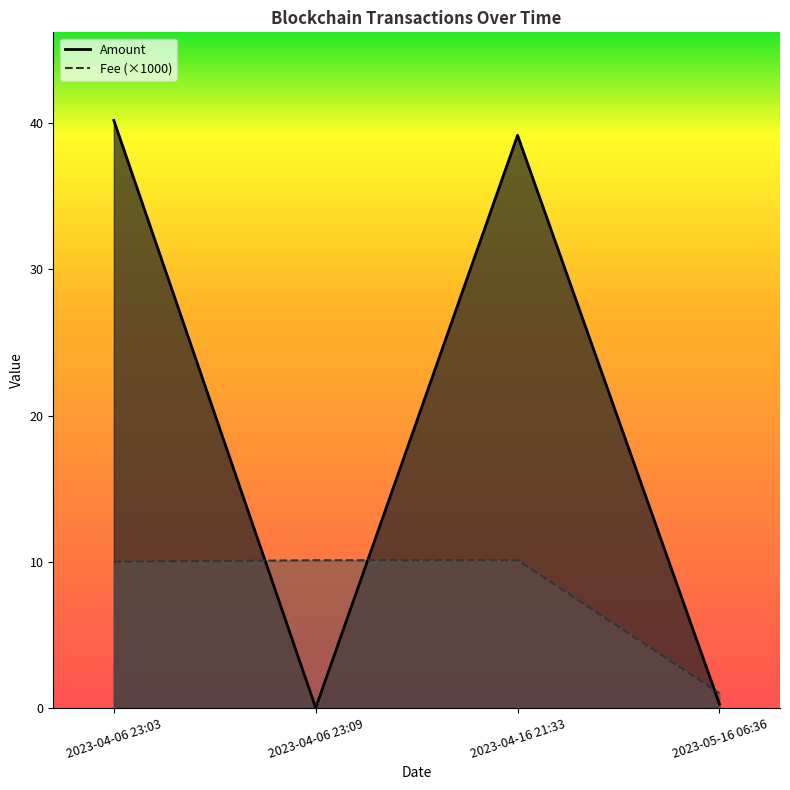

Which series has the widest spread of values?

Amount